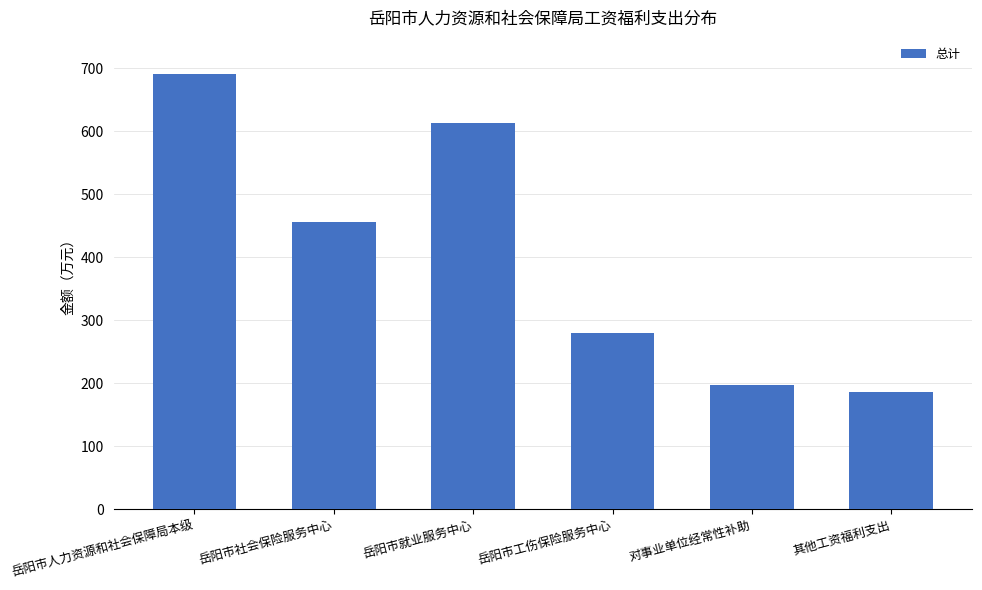

True or false: the data shows 111.9 at 对事业单位经常性补助.

False